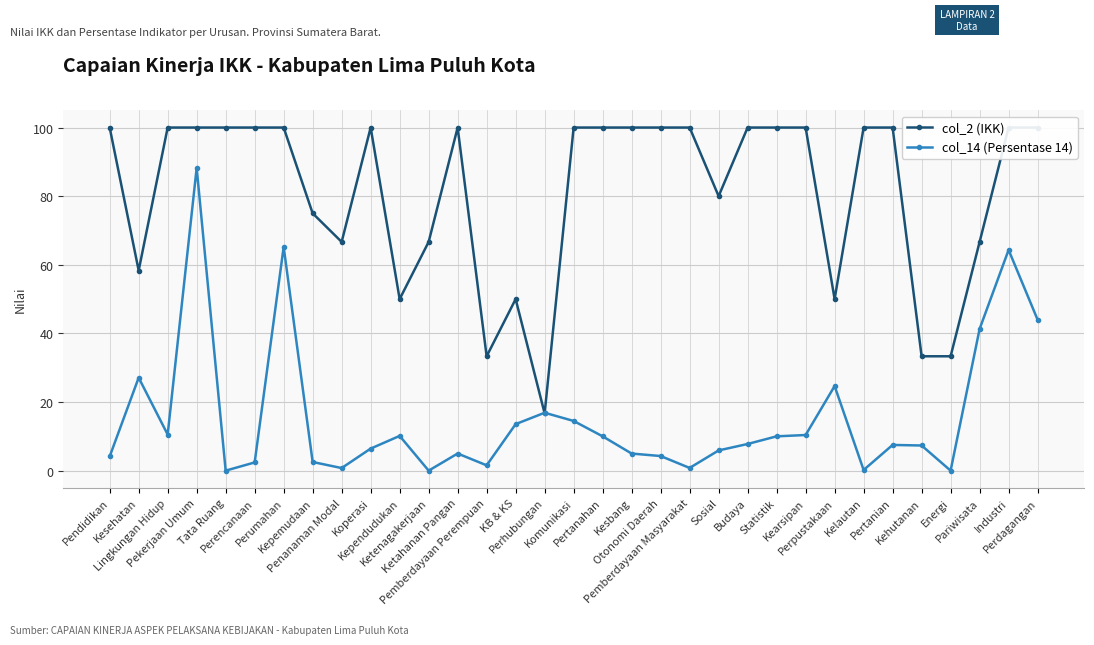

Is this an area chart (filled region under the line)?

No